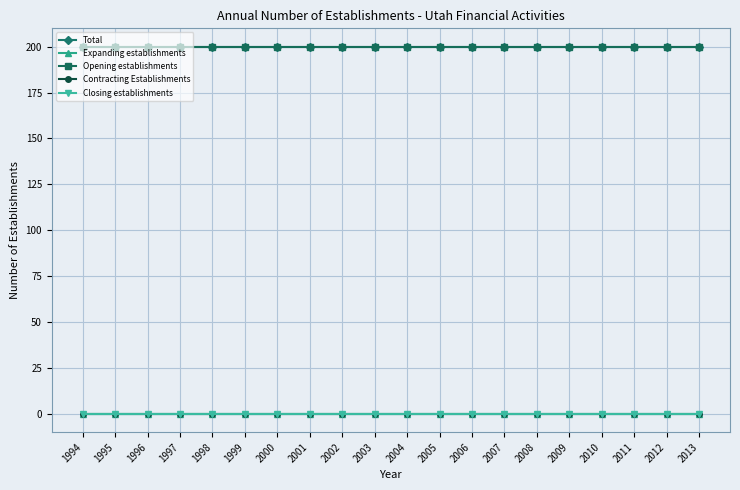

Which series changed the most between 2007 and 2011?

Total